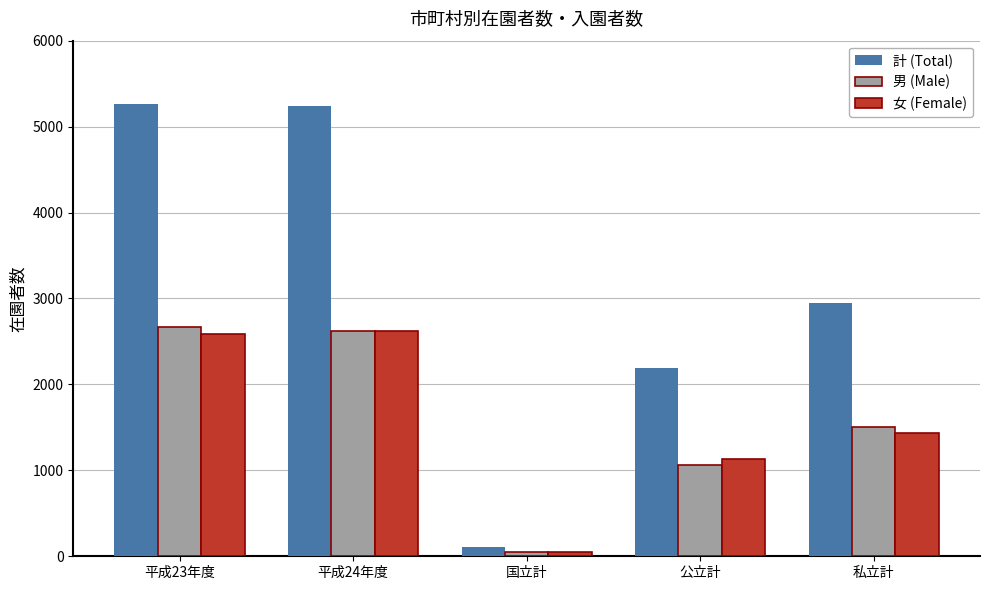

What is the sum of all 計 (Total) values?

15743